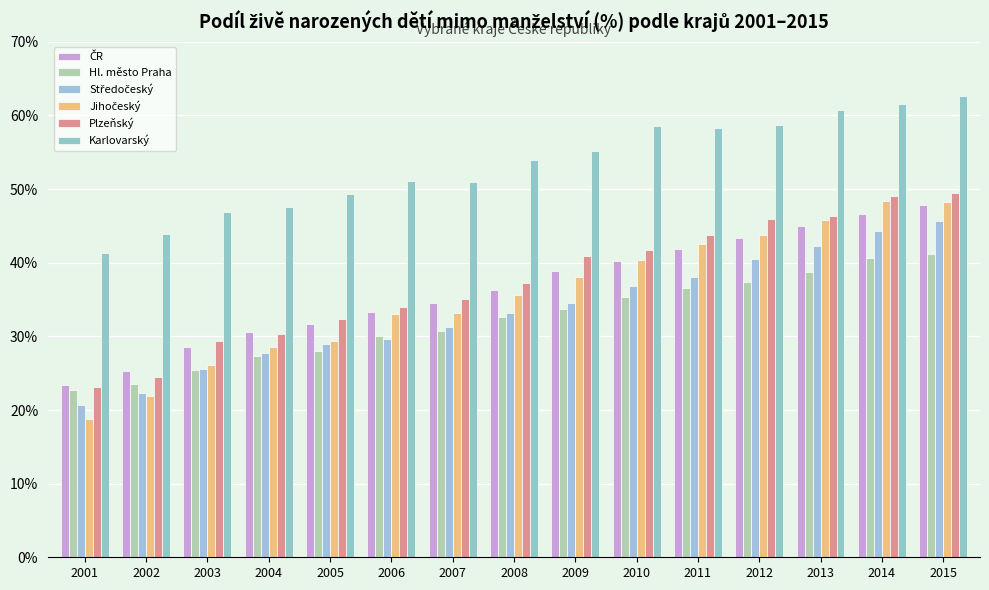

How many bars are there in each group?

6